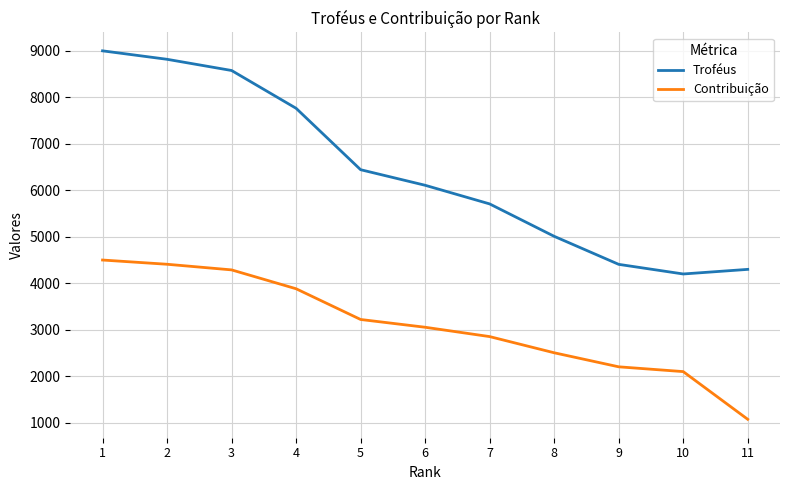

The value of Contribuição at 6 is 3054. True or false?

True